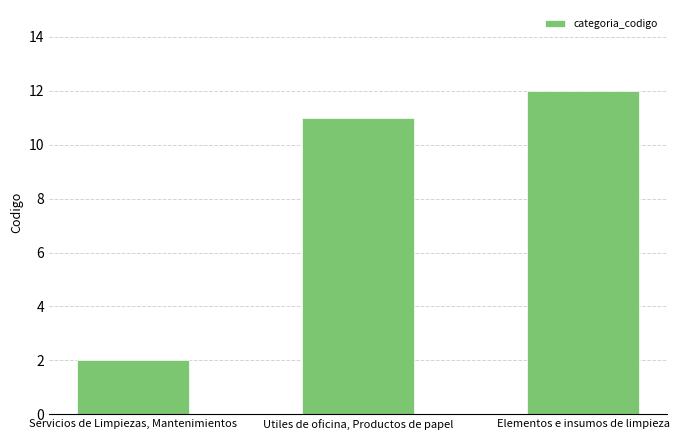

Rank the categories by value from highest to lowest.

Elementos e insumos de limpieza, Utiles de oficina, Productos de papel, Servicios de Limpiezas, Mantenimientos